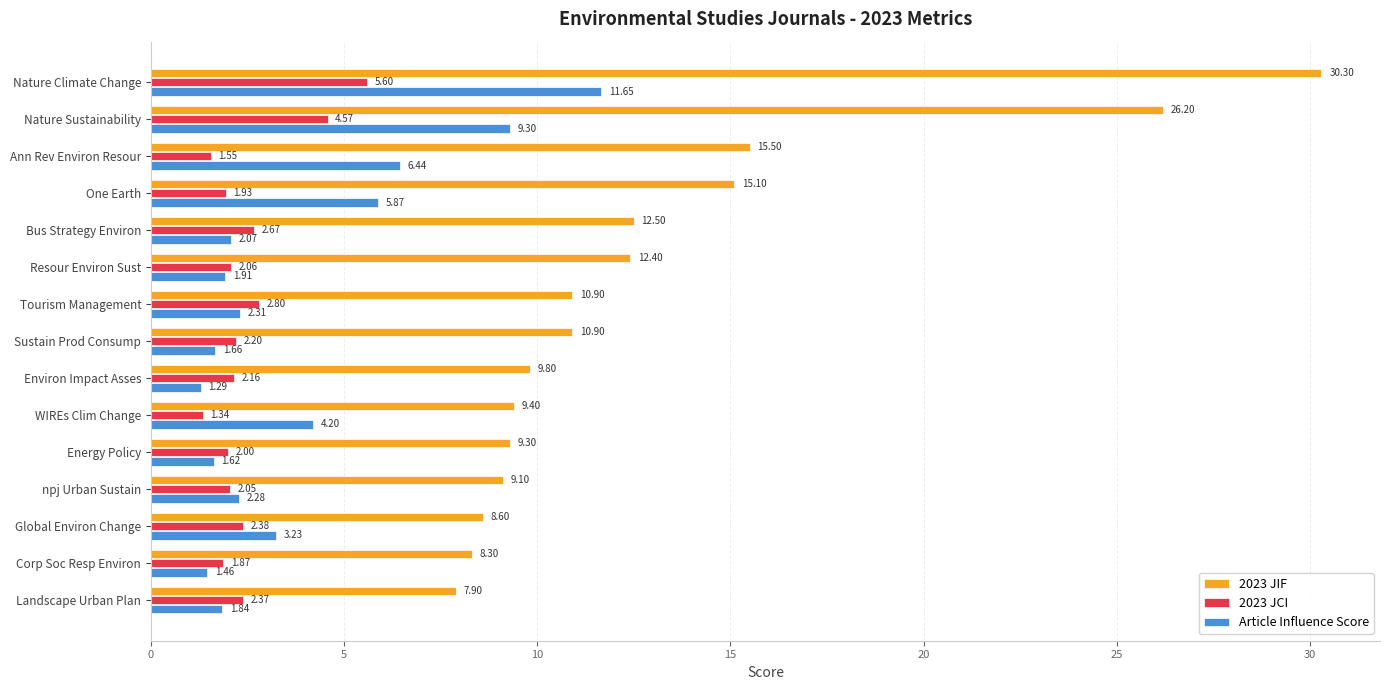

What is the maximum value for 2023 JCI?

5.6